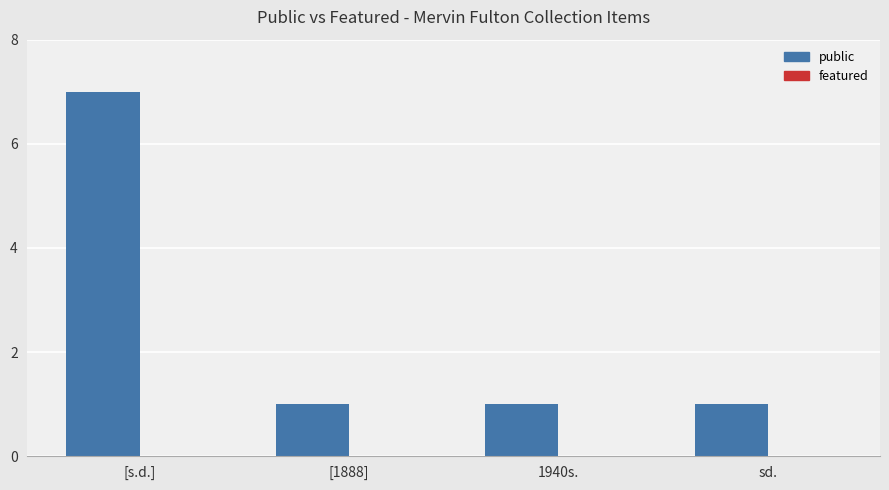

True or false: the data shows 7 at [s.d.].

True